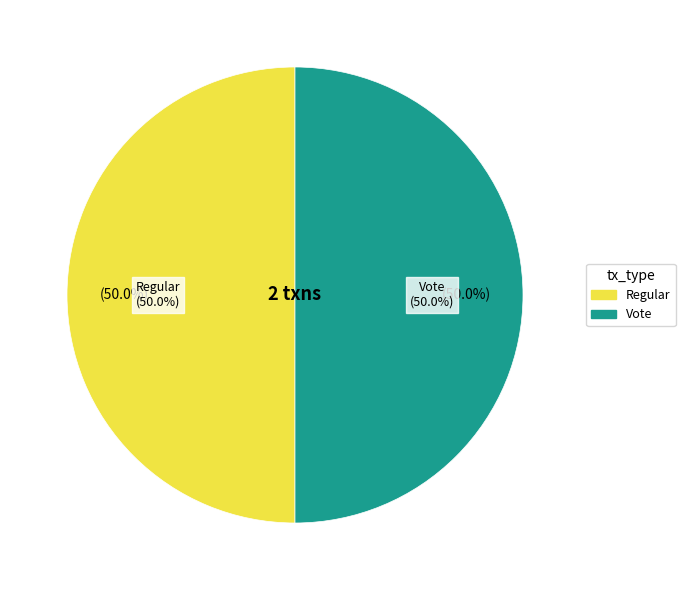

Which slice is the largest?

Regular